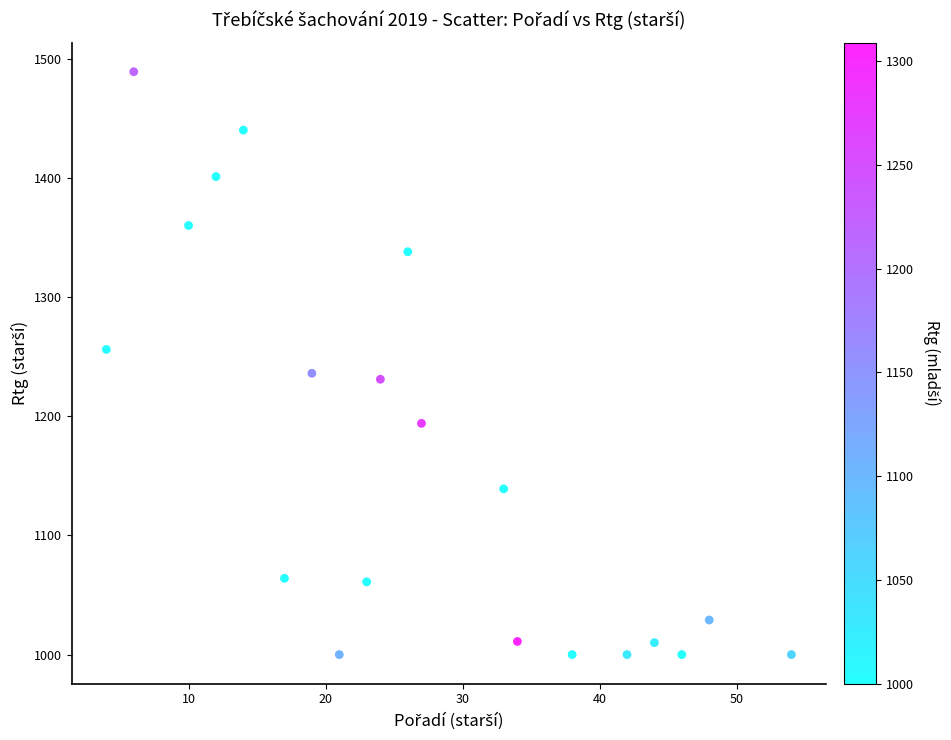

What is the range of Y values (max minus min)?

489